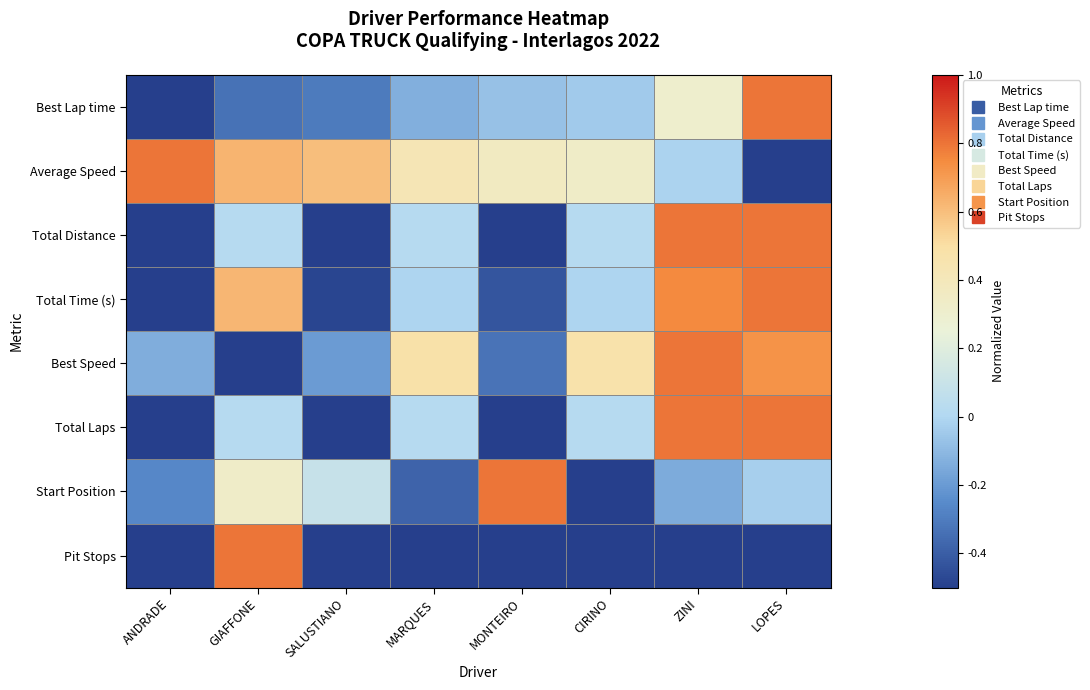

Reading left to right, what are all the values shown in this chart?

Best Lap time: ANDRADE=-0.5	GIAFFONE=-0.3	SALUSTIANO=-0.3	MARQUES=-0.1	MONTEIRO=-0.1	CIRINO=-0.0	ZINI=0.3	LOPES=0.8
Average Speed: ANDRADE=0.8	GIAFFONE=0.6	SALUSTIANO=0.6	MARQUES=0.4	MONTEIRO=0.4	CIRINO=0.3	ZINI=-0.0	LOPES=-0.5
Total Distance: ANDRADE=-0.5	GIAFFONE=0.0	SALUSTIANO=-0.5	MARQUES=0.0	MONTEIRO=-0.5	CIRINO=0.0	ZINI=0.8	LOPES=0.8
Total Time (s): ANDRADE=-0.5	GIAFFONE=0.6	SALUSTIANO=-0.5	MARQUES=-0.0	MONTEIRO=-0.4	CIRINO=-0.0	ZINI=0.8	LOPES=0.8
Best Speed: ANDRADE=-0.1	GIAFFONE=-0.5	SALUSTIANO=-0.2	MARQUES=0.5	MONTEIRO=-0.3	CIRINO=0.5	ZINI=0.8	LOPES=0.7
Total Laps: ANDRADE=-0.5	GIAFFONE=0.0	SALUSTIANO=-0.5	MARQUES=0.0	MONTEIRO=-0.5	CIRINO=0.0	ZINI=0.8	LOPES=0.8
Start Position: ANDRADE=-0.3	GIAFFONE=0.3	SALUSTIANO=0.1	MARQUES=-0.4	MONTEIRO=0.8	CIRINO=-0.5	ZINI=-0.1	LOPES=-0.0
Pit Stops: ANDRADE=-0.5	GIAFFONE=0.8	SALUSTIANO=-0.5	MARQUES=-0.5	MONTEIRO=-0.5	CIRINO=-0.5	ZINI=-0.5	LOPES=-0.5